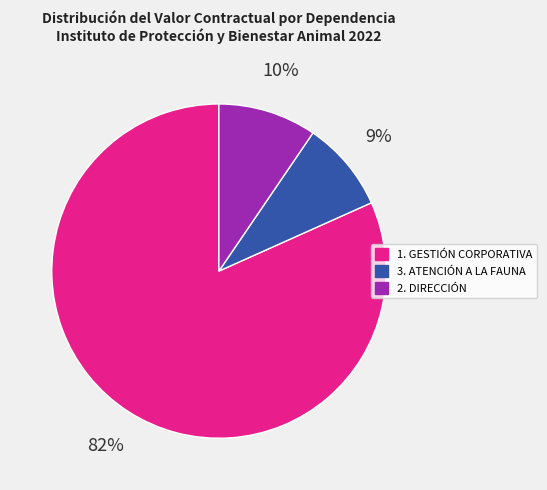

To the nearest percent, what is the average slice percentage?

33%